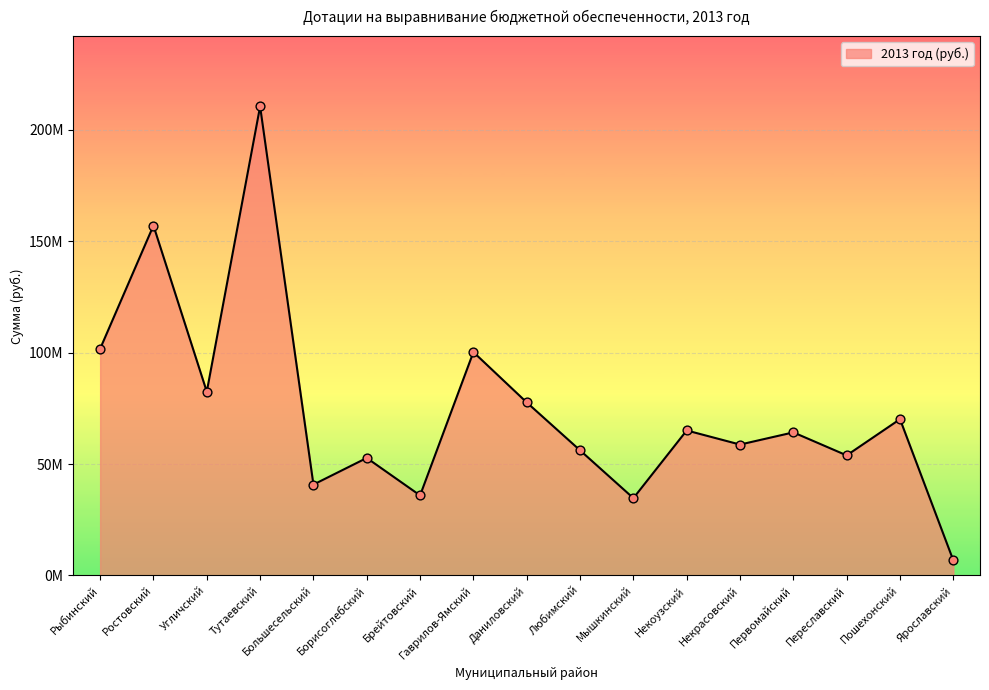

What is the change in value from Борисоглебский to Брейтовский?

-16816000